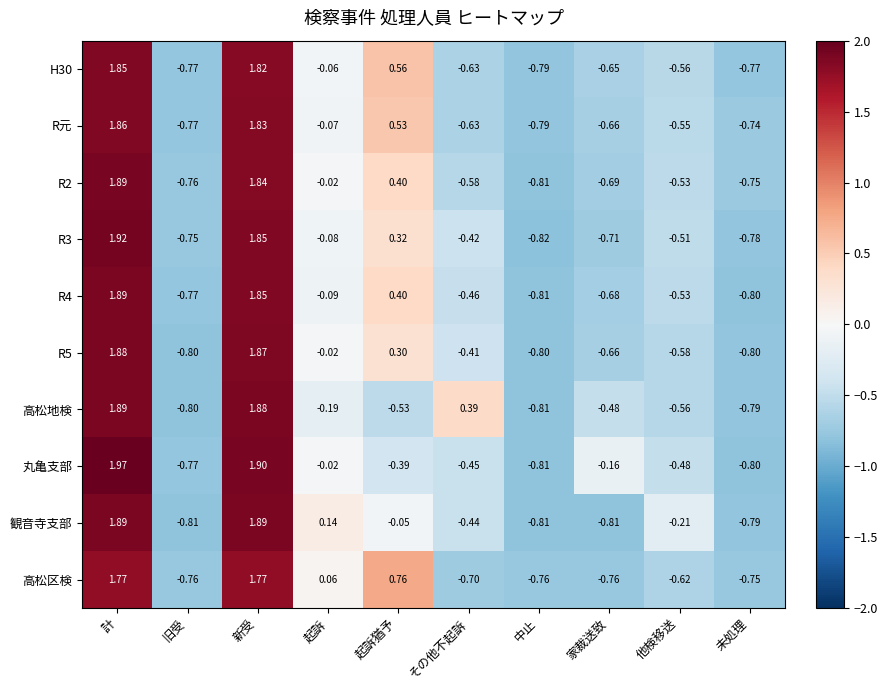

At which category is the sum across all series the highest?

計